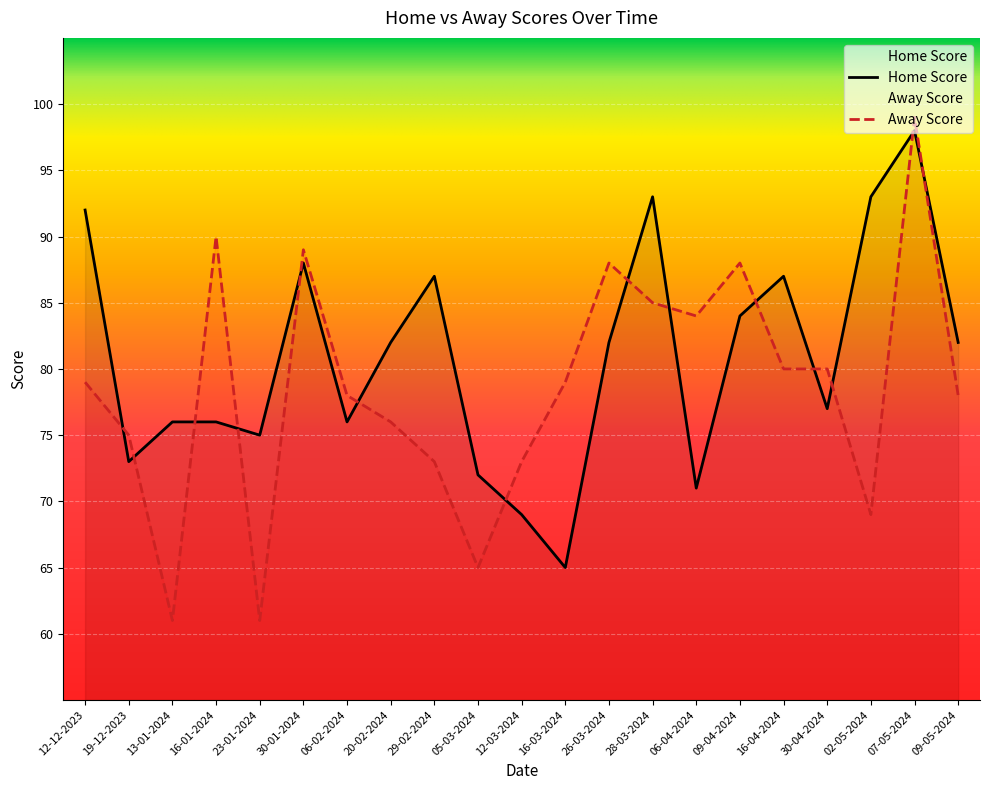

What is the approximate value of Away Score at 16-04-2024?

80